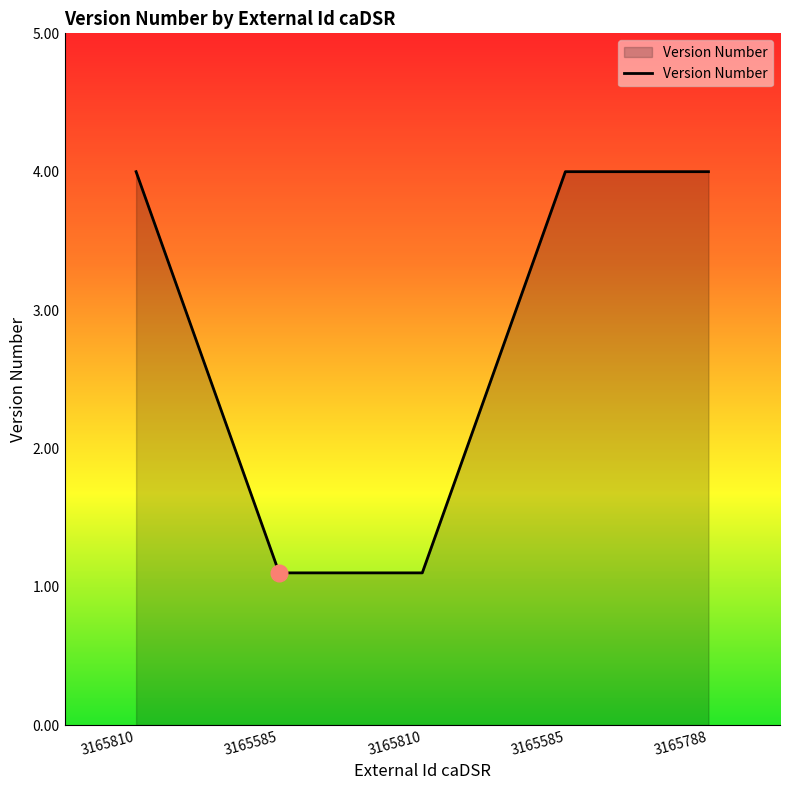

How many values are below 4?

2